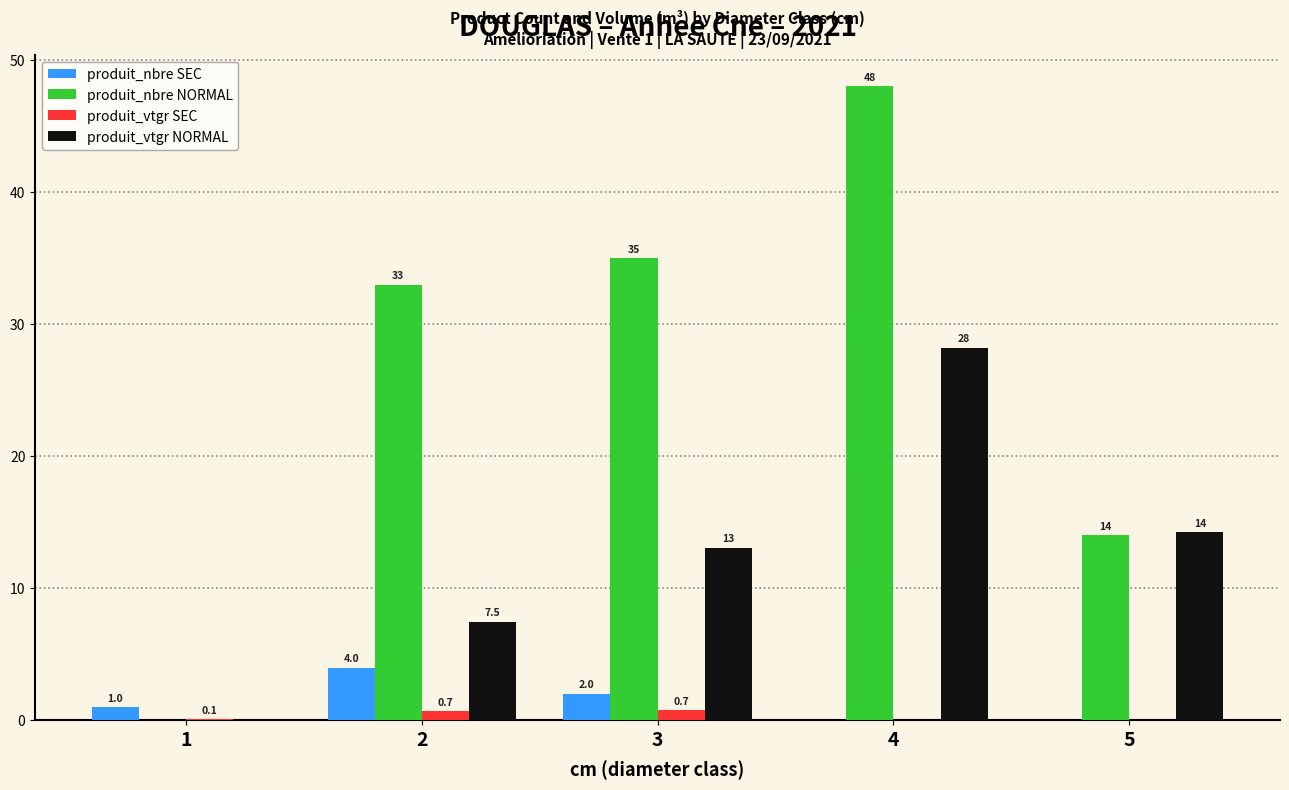

Between 3 and 4, which series saw the biggest shift?

produit_vtgr NORMAL